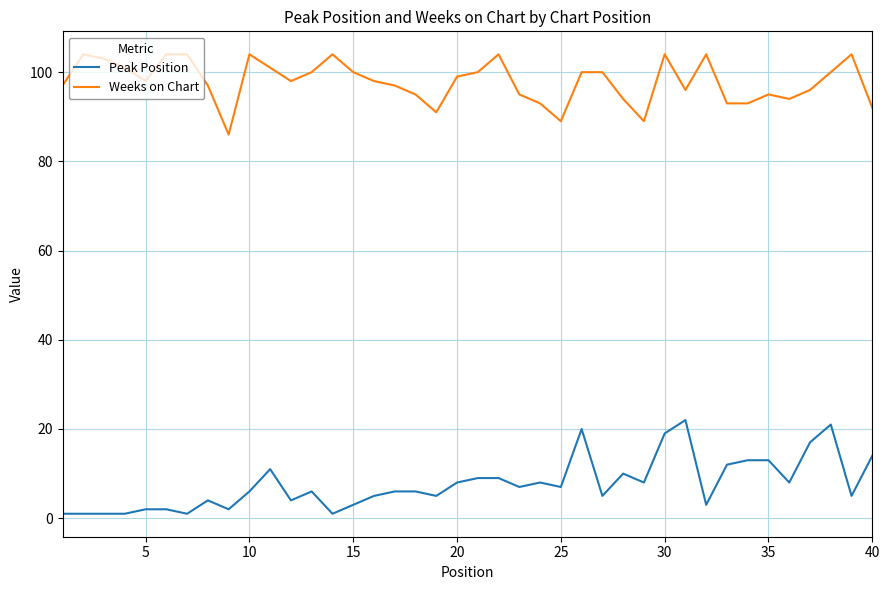

Does the chart have visible grid lines?

Yes